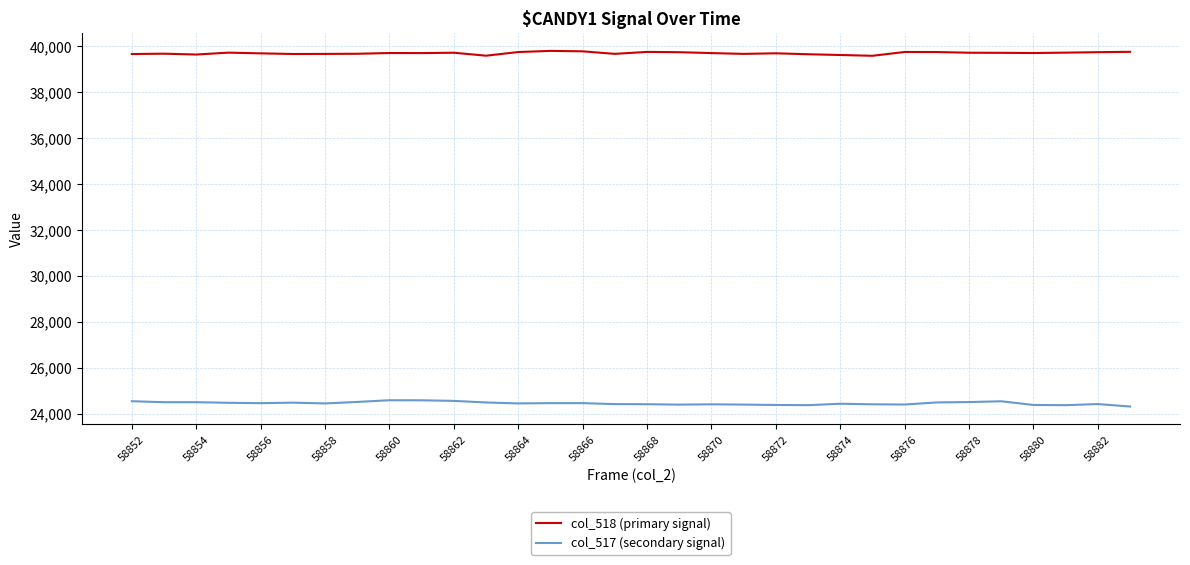

True or false: col_518 (primary signal) and col_517 (secondary signal) intersect in this chart.

False